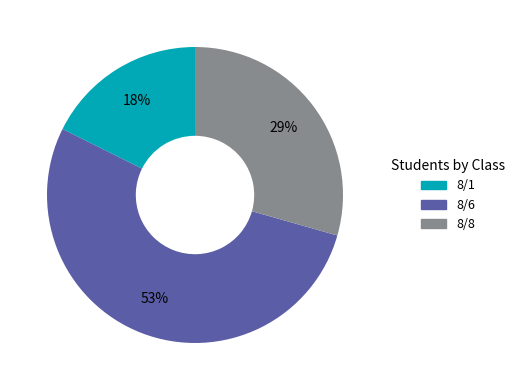

Is it true that 8/6 is 53% of the pie?

True